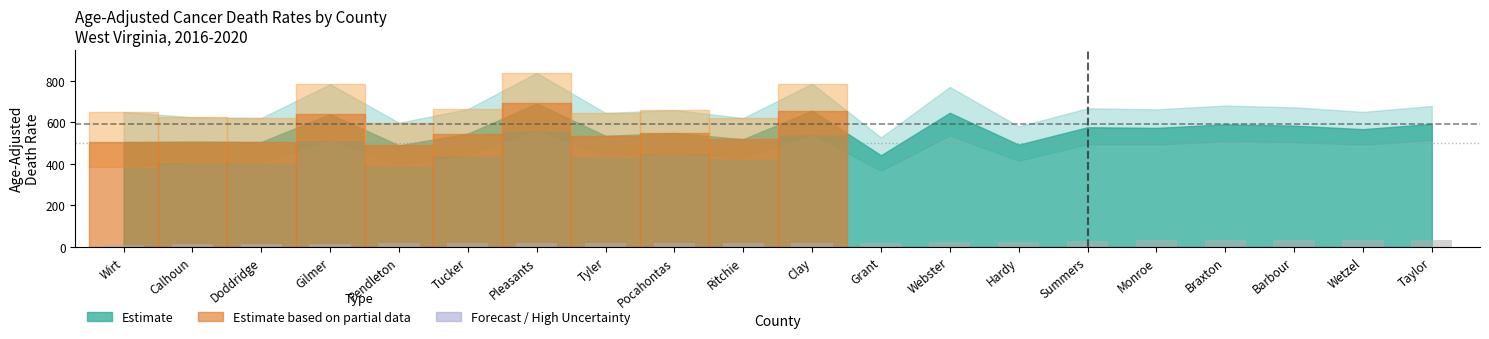

What is the greatest value displayed?

34.4